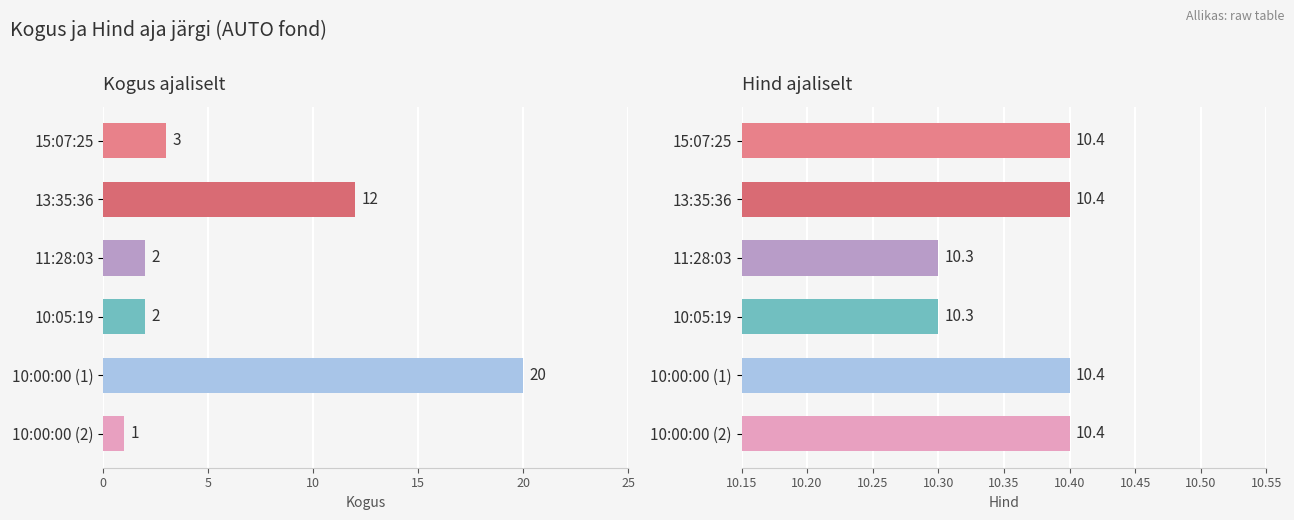

Which series has the widest spread of values?

Kogus